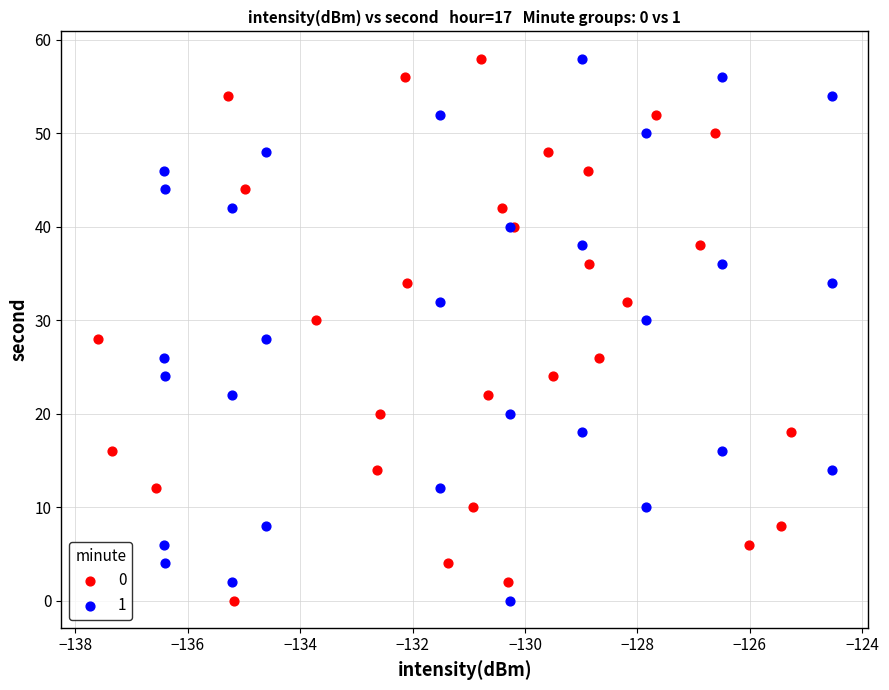

What are all the series names shown in the legend?

0, 1